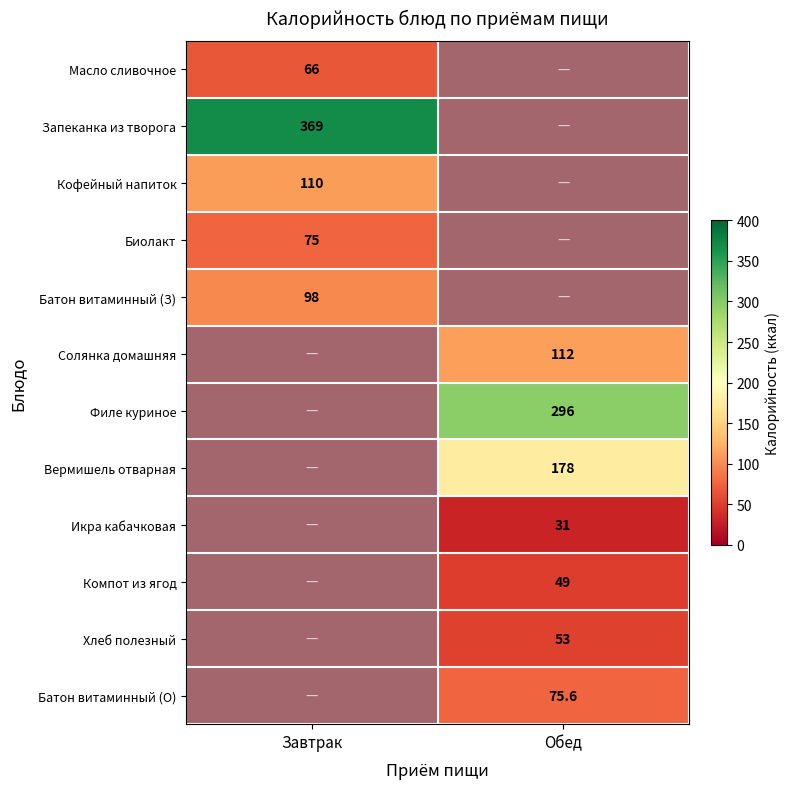

How many data points does each series have?

2